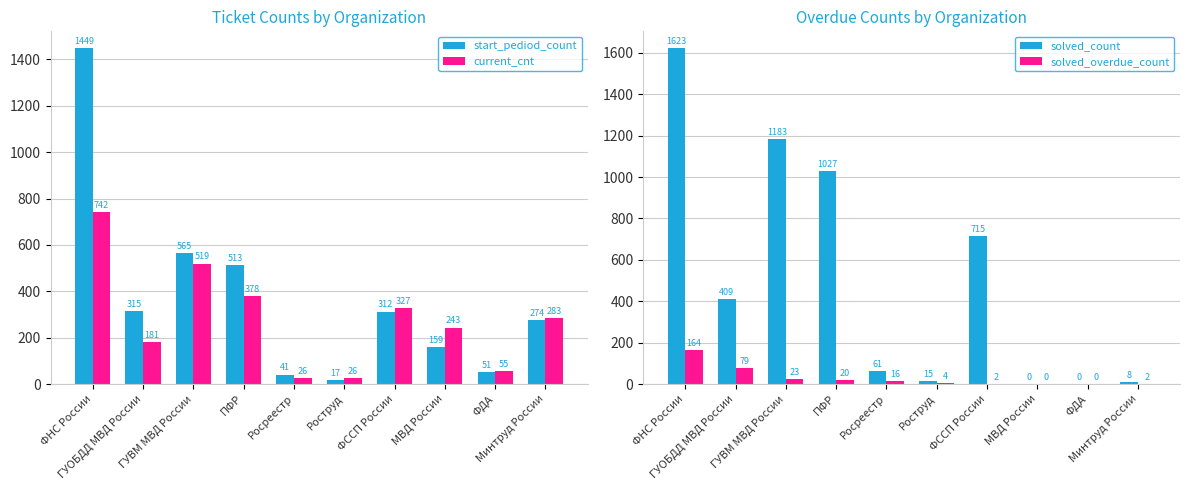

What is the average value of the solved_count series?

504